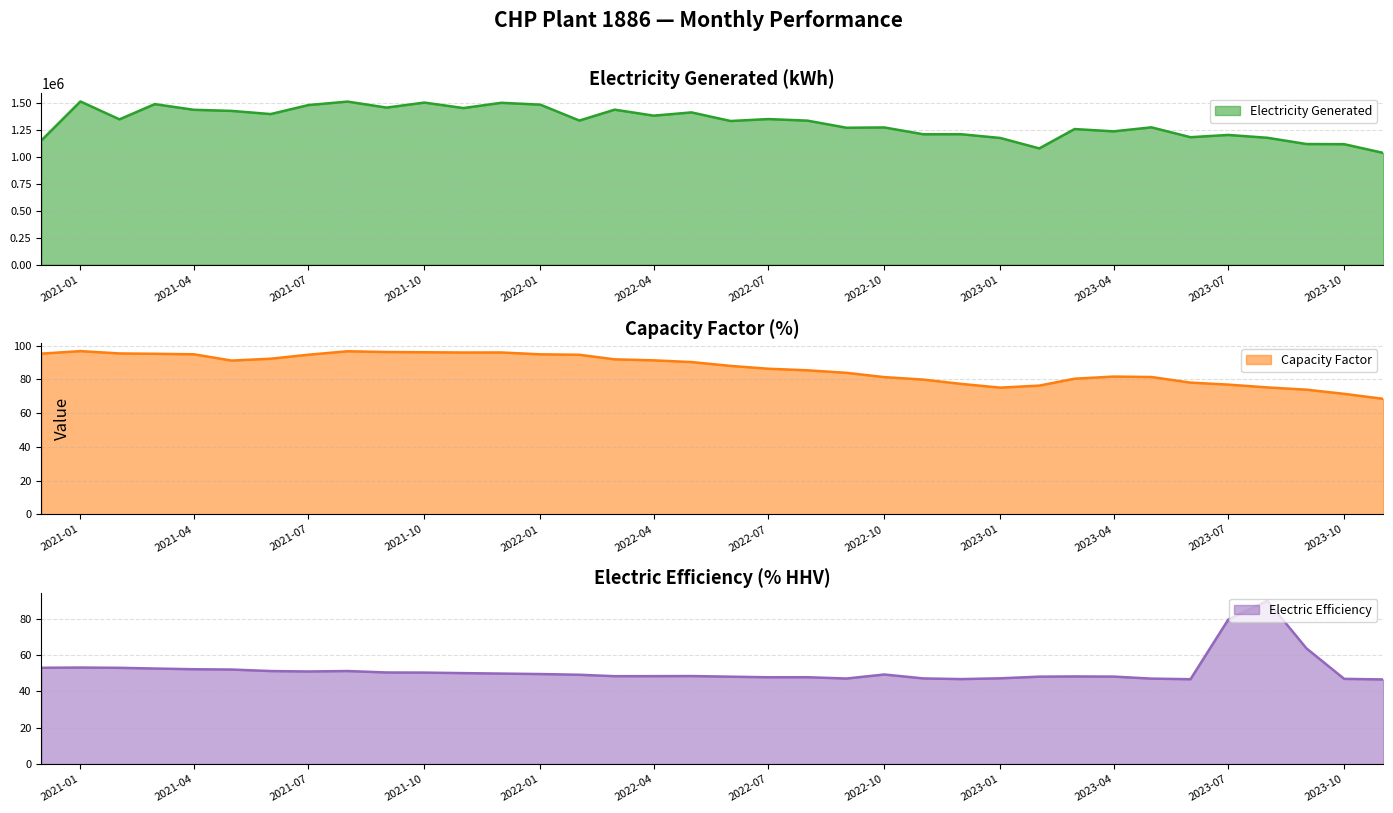

At how many categories does at least one series exceed 331298?

36